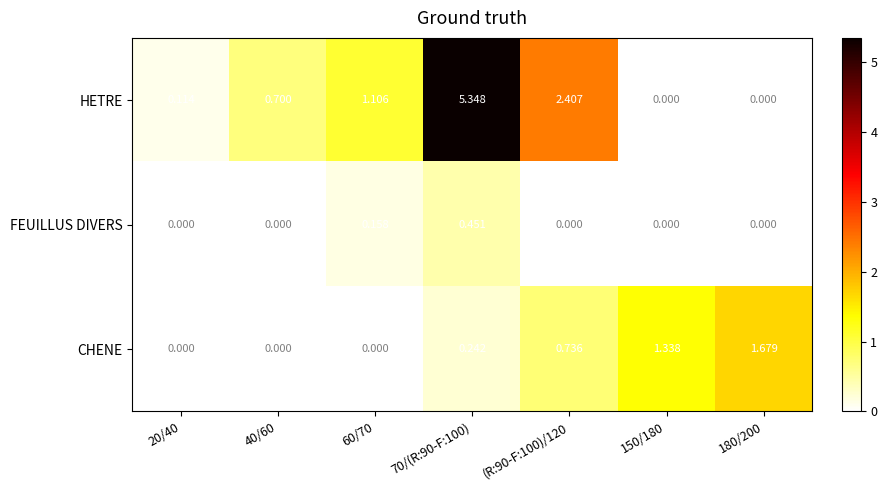

Which series has the largest range (max minus min)?

HETRE